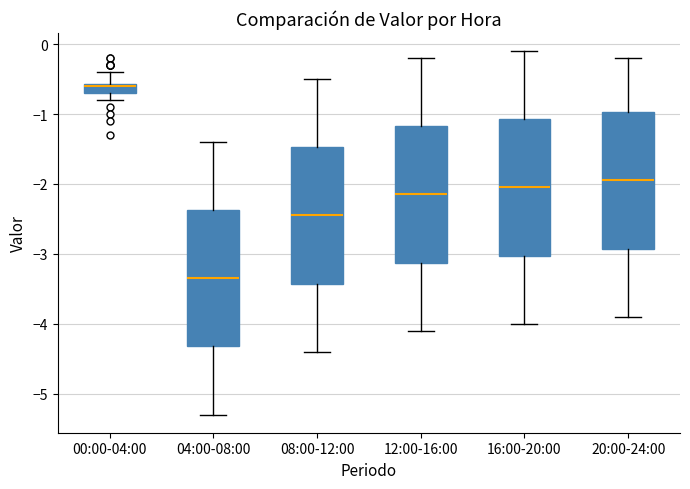

Which box has the highest median line?

00:00-04:00